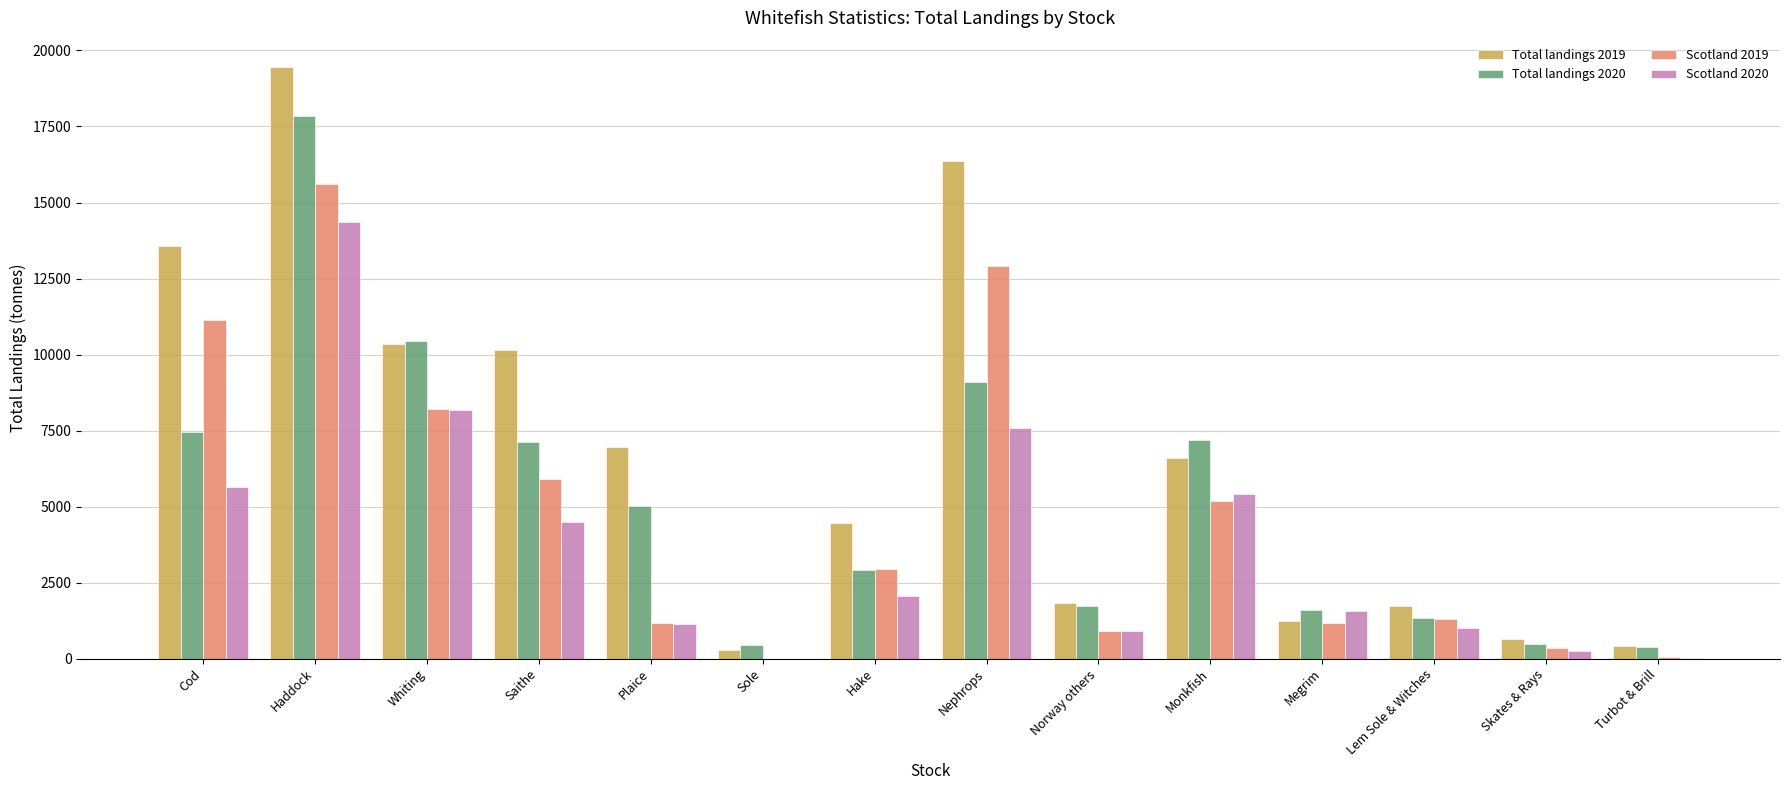

Which series has the largest total across all categories?

Total landings 2019